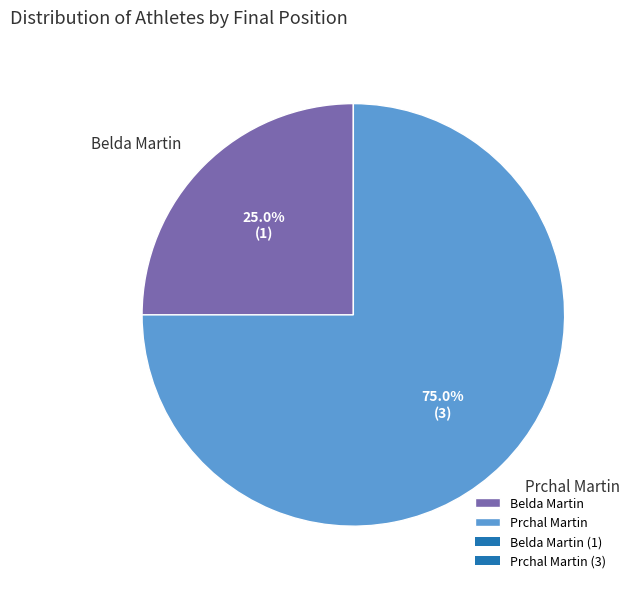

Which has a higher value, Belda Martin or Prchal Martin?

Prchal Martin